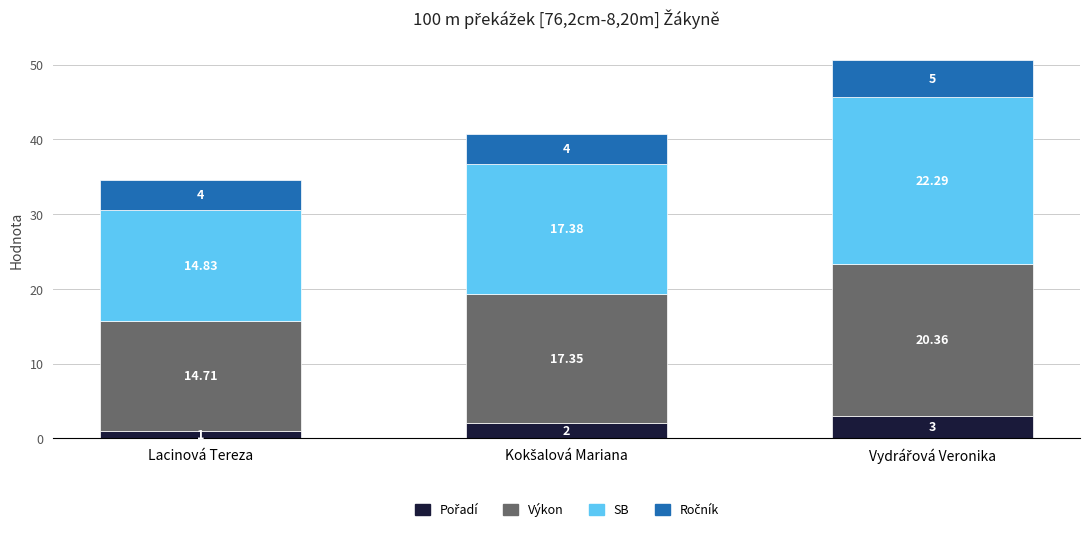

Where does the Pořadí series first go above 2?

Vydrářová Veronika